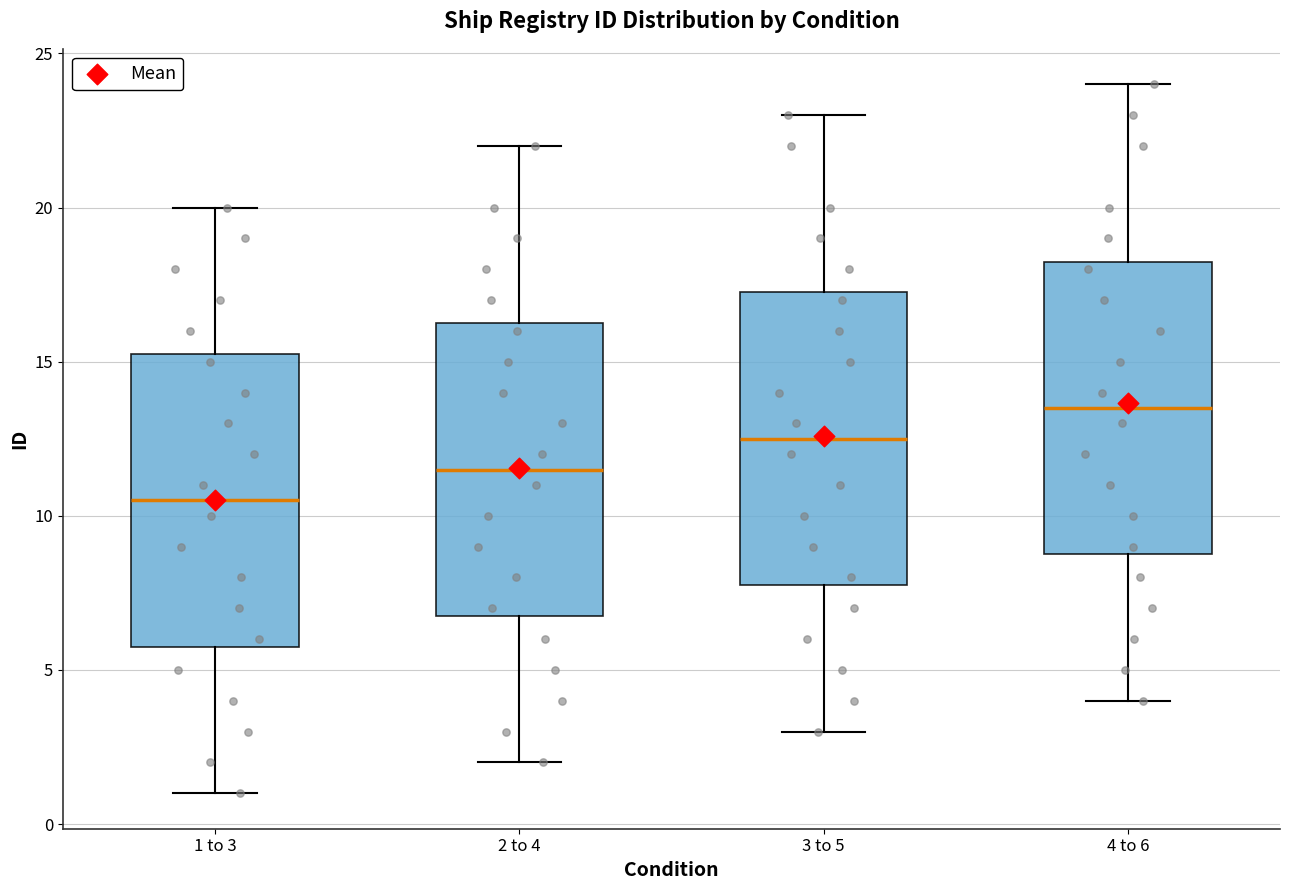

Reading left to right, read every box against the y-axis: the position of its median line, the range the box covers, and the ends of its whiskers. The values are not printed on the chart, so give them approximately, as read against the axis.

1 to 3: median 10.5, box 6.0 to 15.5, whiskers 1.0 to 20.0
2 to 4: median 11.5, box 7.0 to 16.5, whiskers 2.0 to 22.0
3 to 5: median 12.5, box 8.0 to 17.5, whiskers 3.0 to 23.0
4 to 6: median 13.5, box 9.0 to 18.5, whiskers 4.0 to 24.0